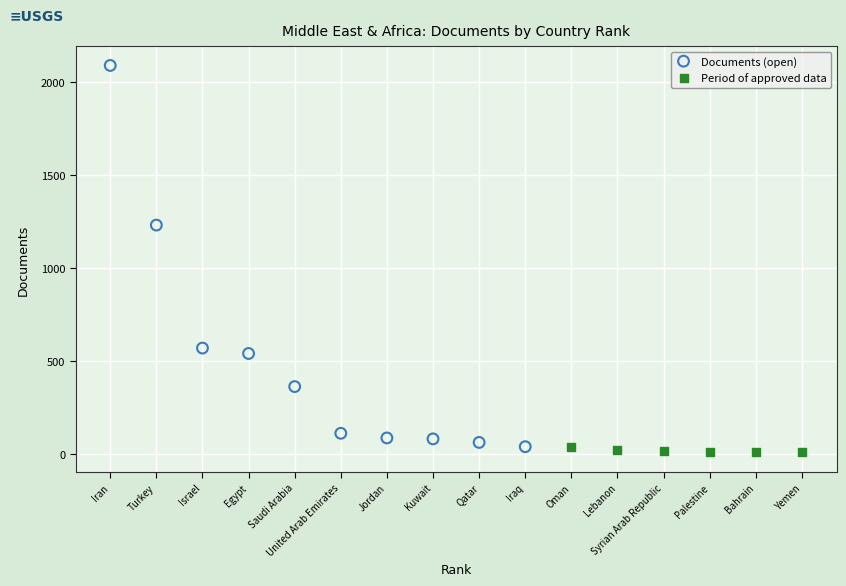

Which series has the widest spread of Y values?

Documents (open)